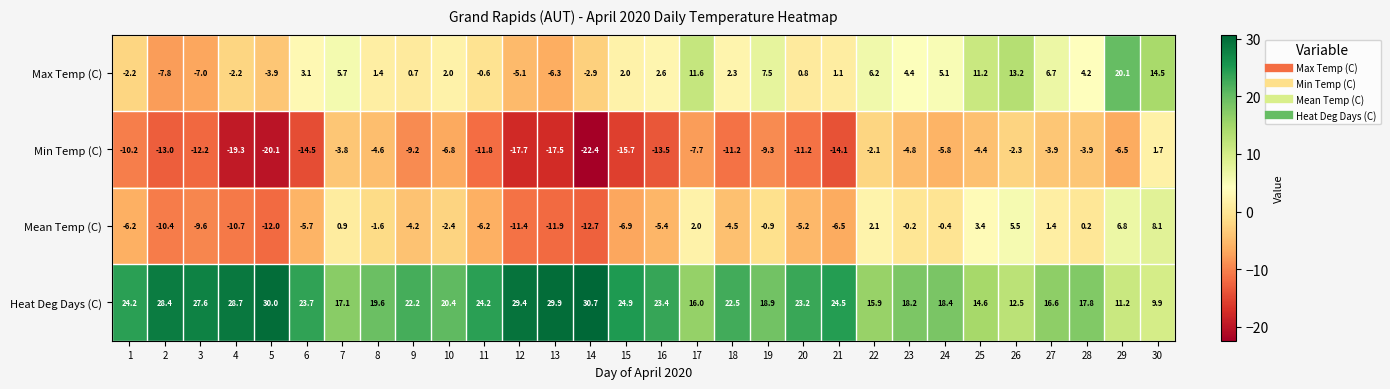

How many distinct data groups are displayed?

4